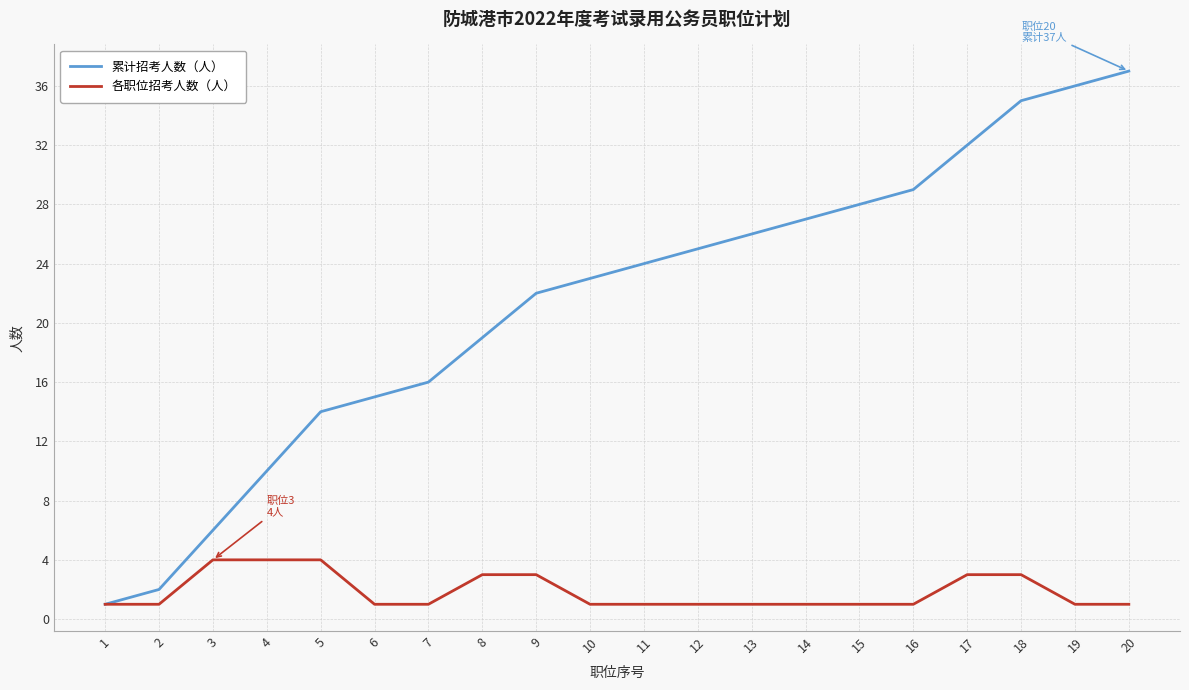

How many lines are shown in the chart?

2